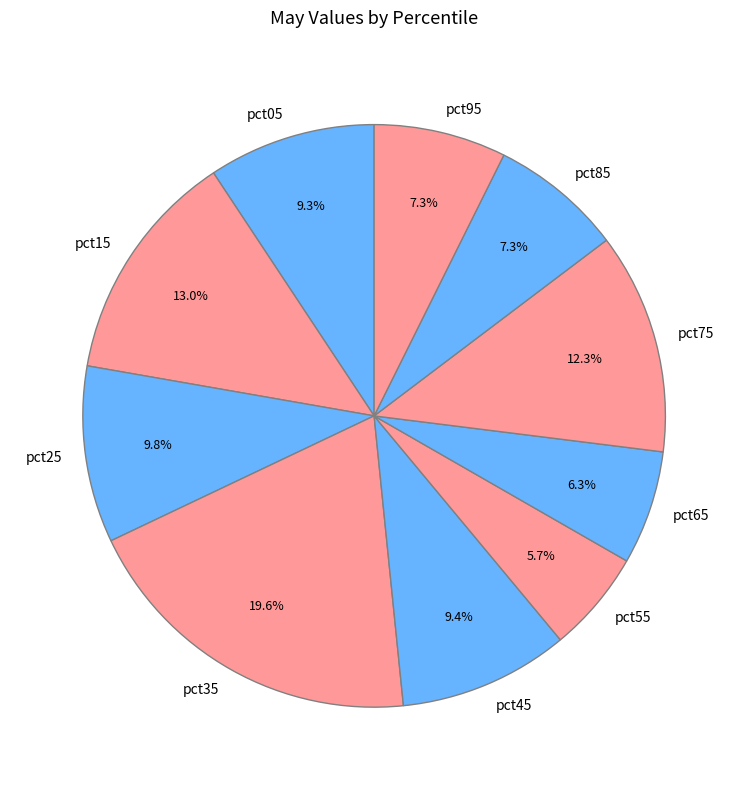

Which category has the biggest portion of the pie?

pct35